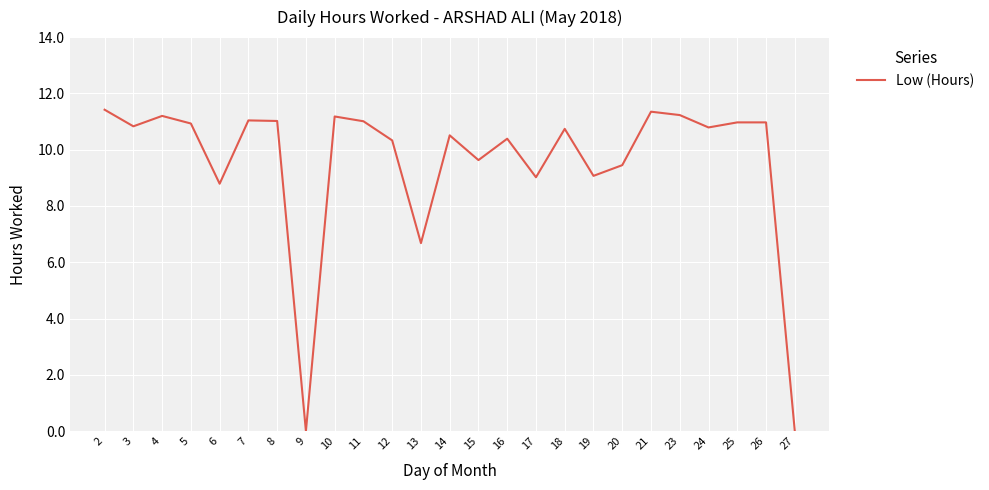

What is the maximum value shown in the chart?

11.4